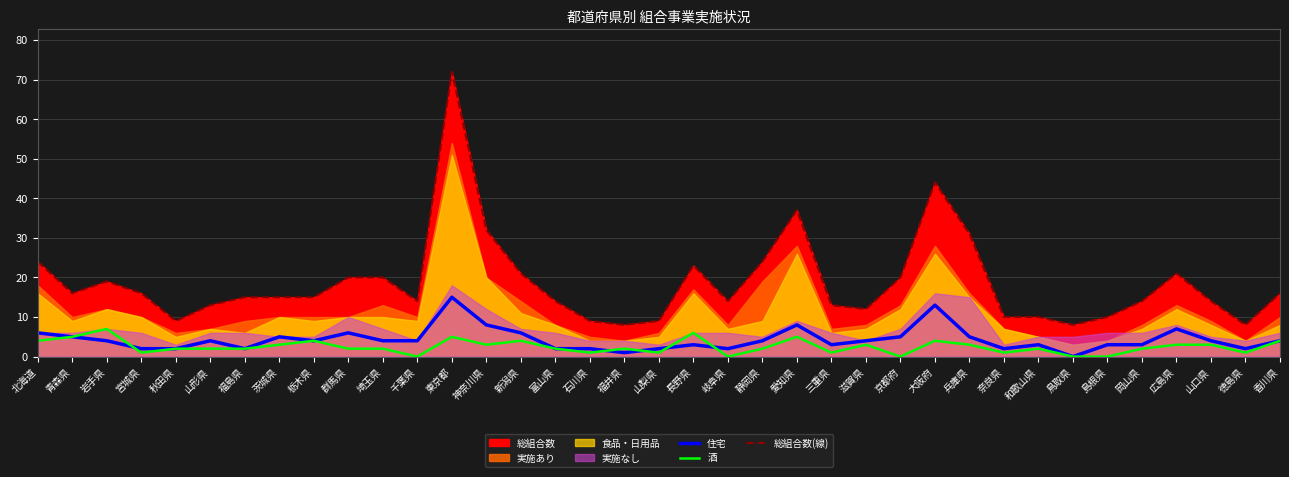

The 総組合数(線) series shows 6 at 茨城県. True or false?

False